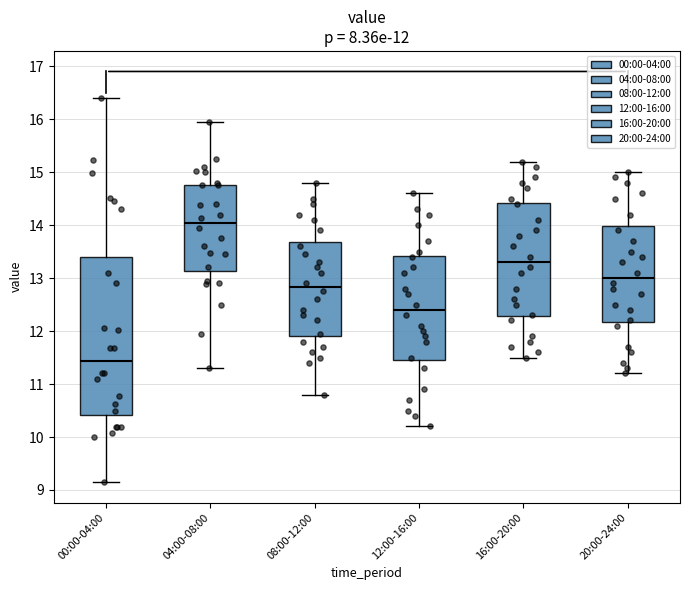

Which box has the highest median line?

04:00-08:00